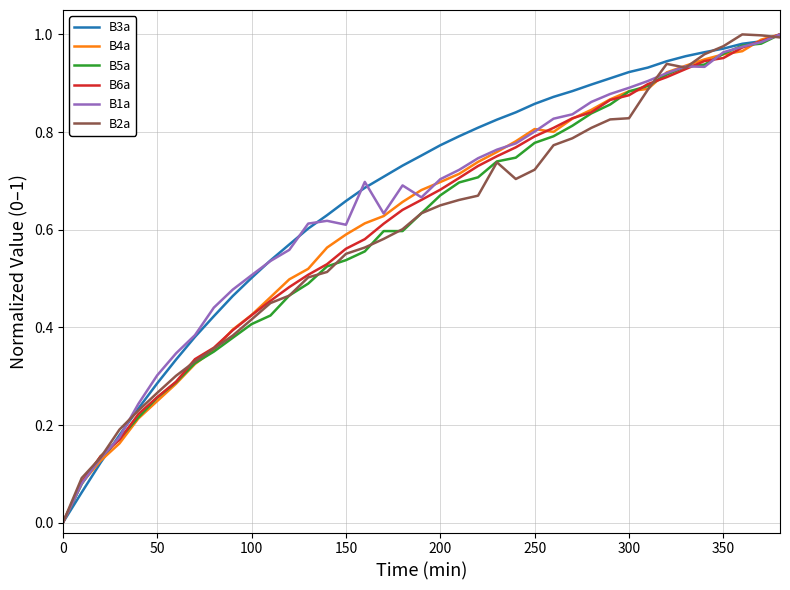

What are all the series names shown in the legend?

B3a, B4a, B5a, B6a, B1a, B2a